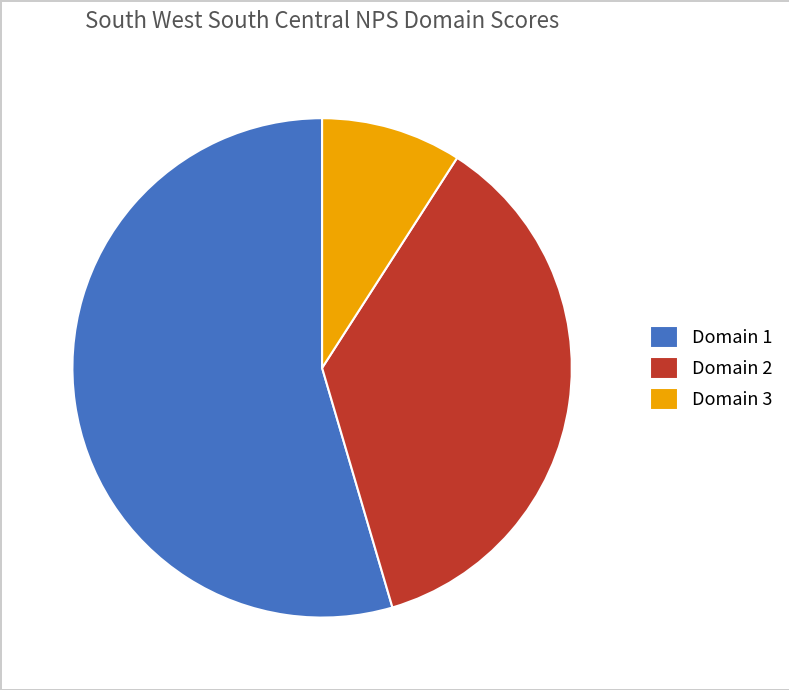

Count the number of slices in the pie.

3